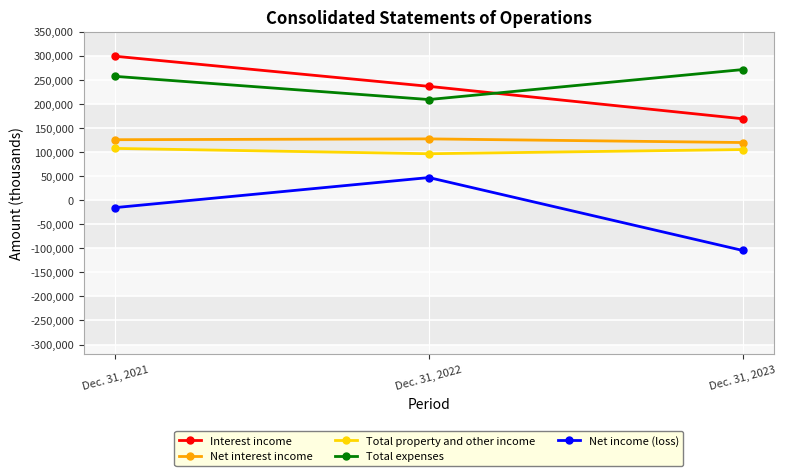

Which category has the lowest value across all series?

Dec. 31, 2023